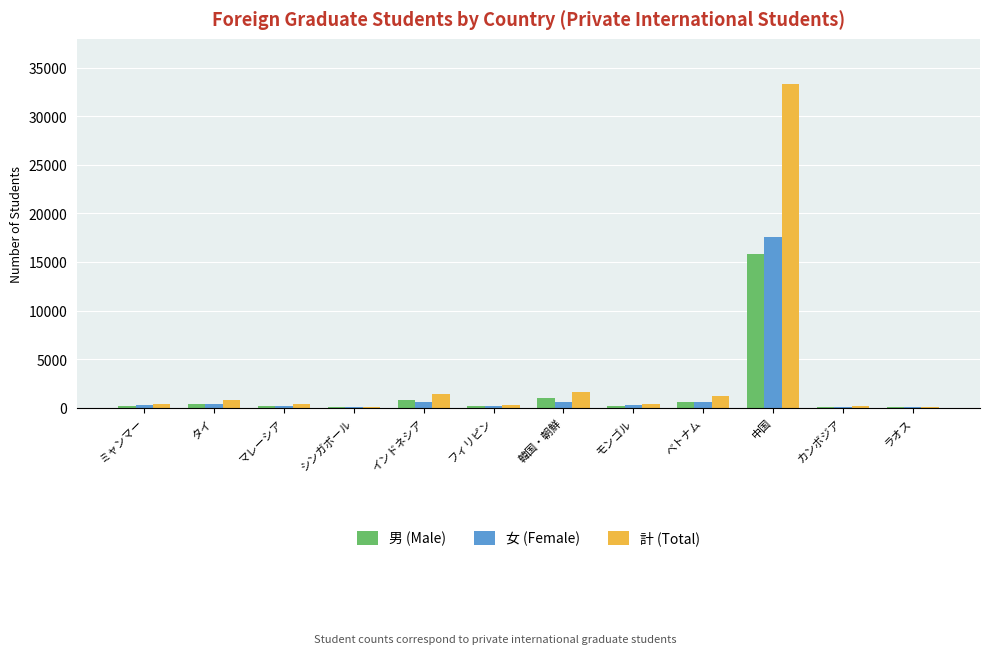

Count the number of data series in this chart.

3